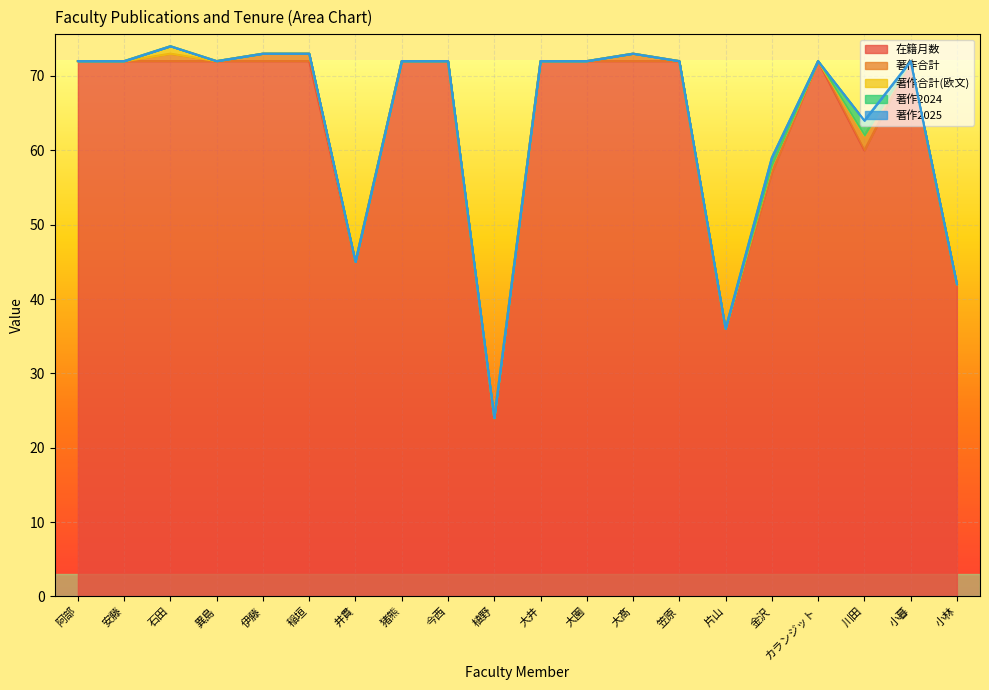

Reading left to right, list all the values displayed in this chart.

在籍月数: 72	72	72	72	72	72	45	72	72	24	72	72	72	72	36	57	72	60	72	42
著作合計: 0	0	1	0	1	1	0	0	0	0	0	0	1	0	0	1	0	2	0	0
著作合計(欧文): 0	0	1	0	0	0	0	0	0	0	0	0	0	0	0	0	0	0	0	0
著作2024: 0	0	0	0	0	0	0	0	0	0	0	0	0	0	0	1	0	2	0	0
著作2025: 0	0	0	0	0	0	0	0	0	0	0	0	0	0	0	0	0	0	0	0